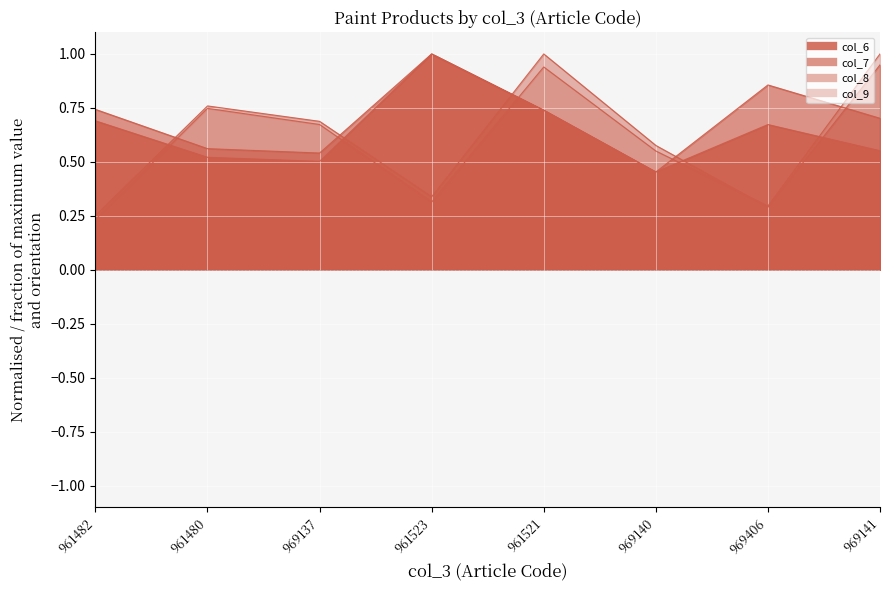

True or false: col_7 and col_6 cross at least once.

True